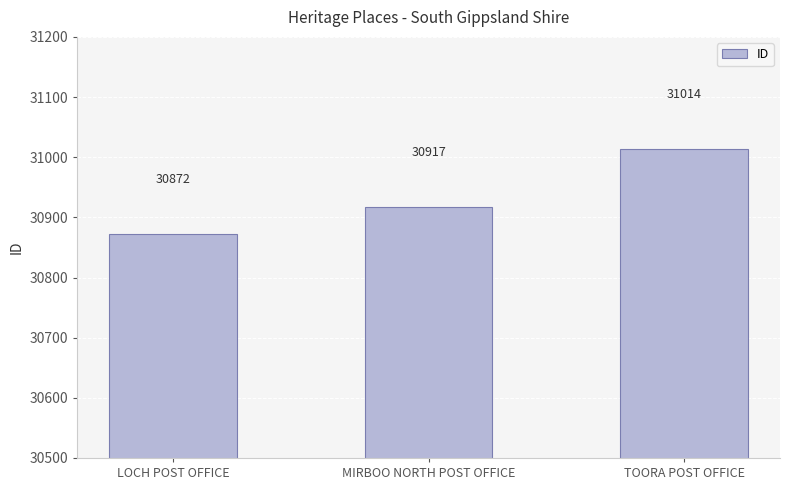

At which category does the chart reach its minimum across all series?

LOCH POST OFFICE